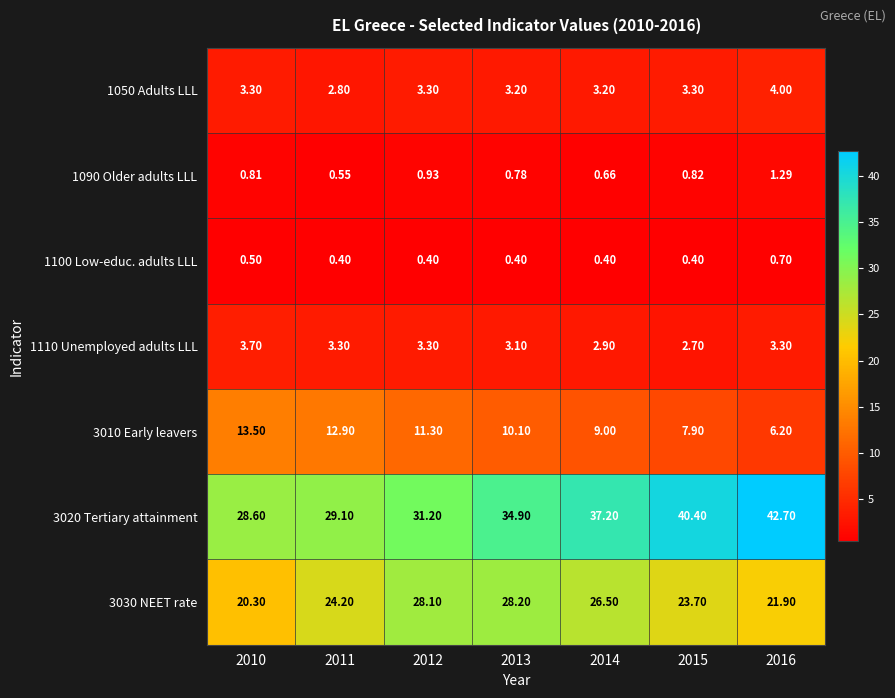

Is the value of 1110 Unemployed adults LLL at 2011 greater than the value of 3010 Early leavers at 2013?

No